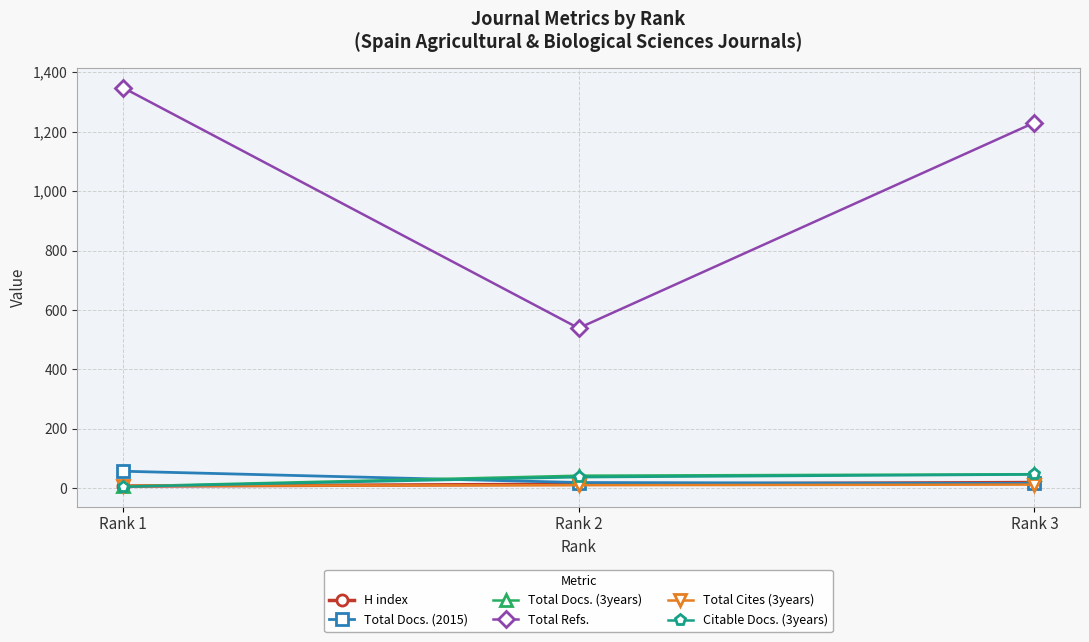

Is it true that Total Refs. equals 539 at Rank 2?

True